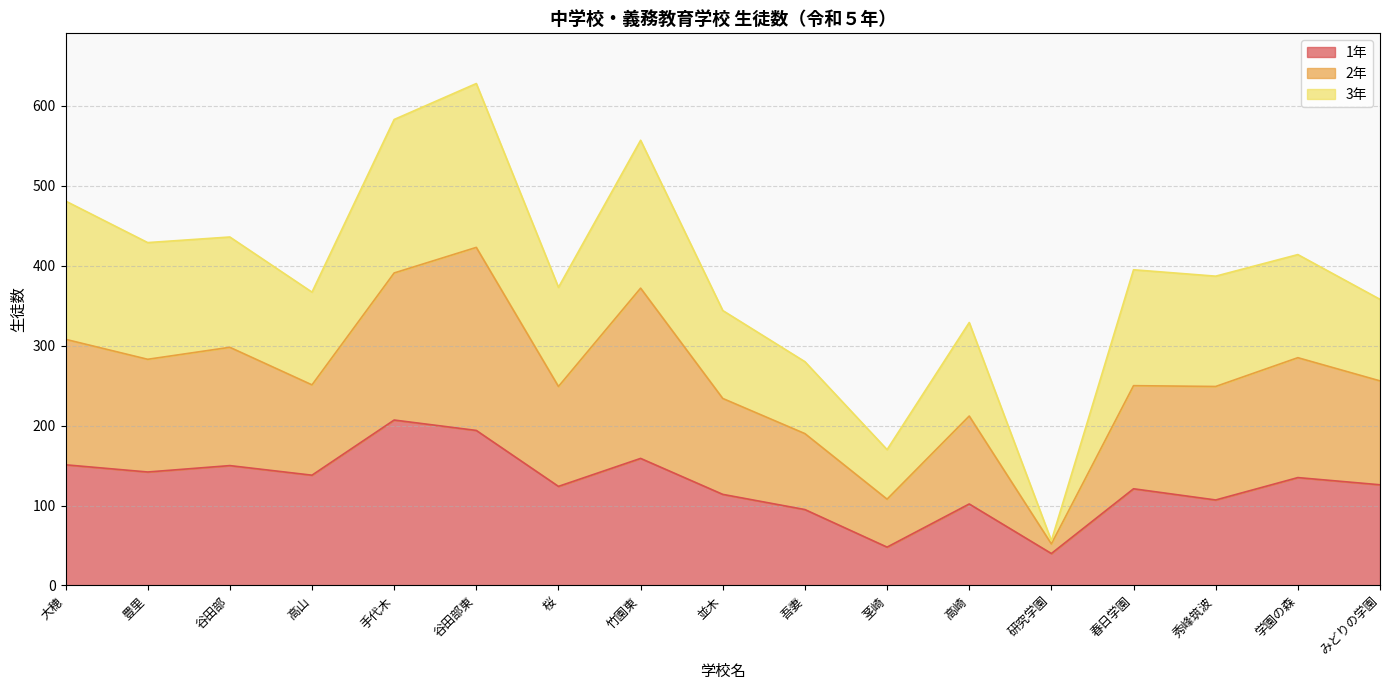

Between 谷田部東 and 並木, which is larger?

谷田部東